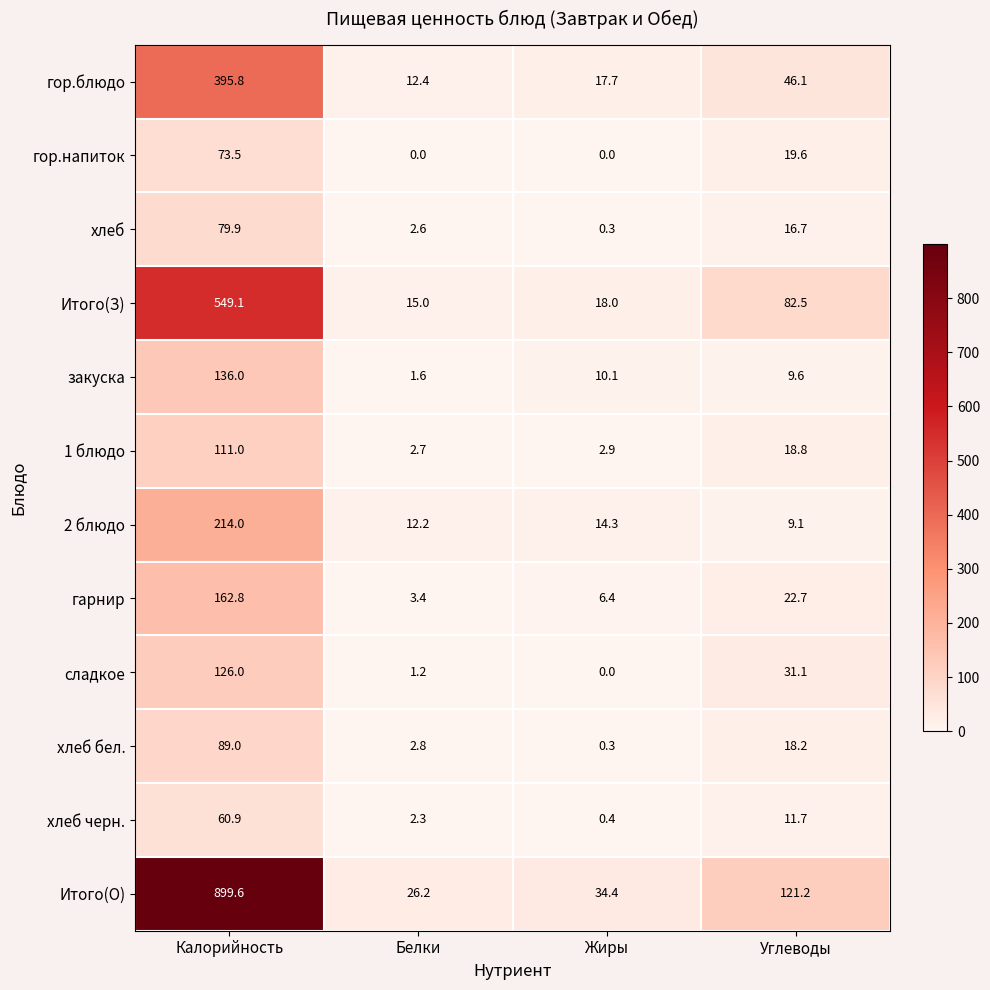

How many series are shown in this chart?

12